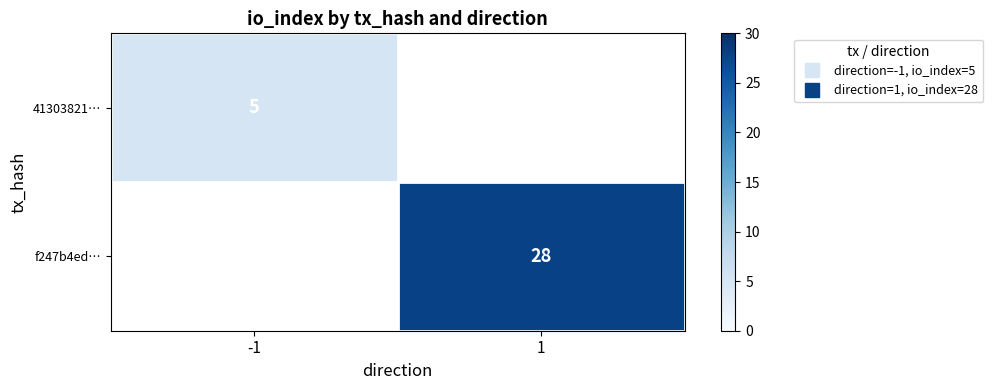

The 41303821… series shows 5.0 at -1. True or false?

True